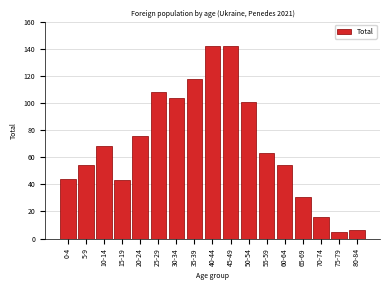

Reading right to left, extract all data points from this chart.

6	5	16	31	54	63	101	142	142	118	104	108	76	43	68	54	44